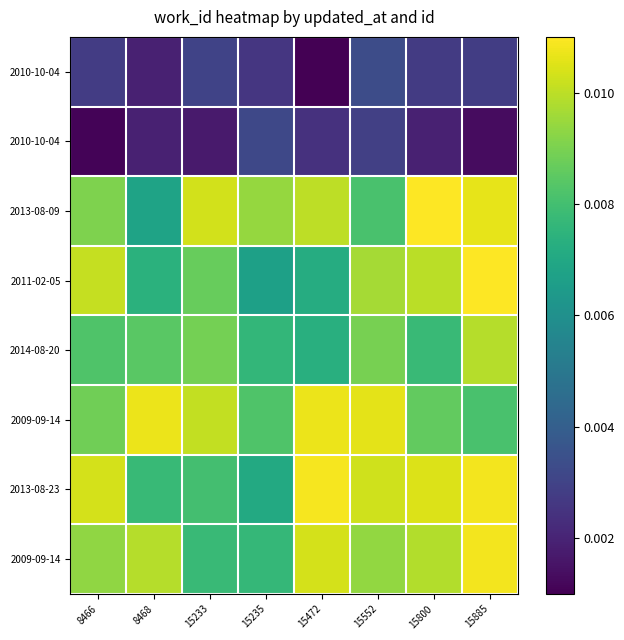

Between 8468 and 15472, which is larger?

8468